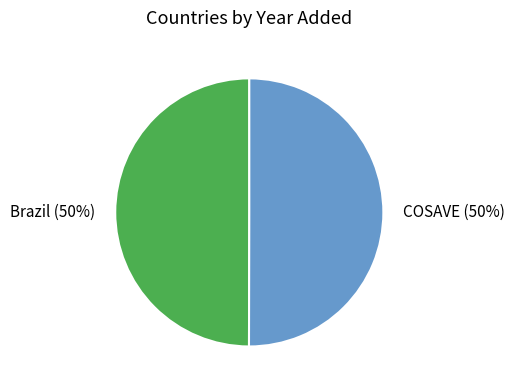

To the nearest percent, what percentage of the pie is Brazil?

50%